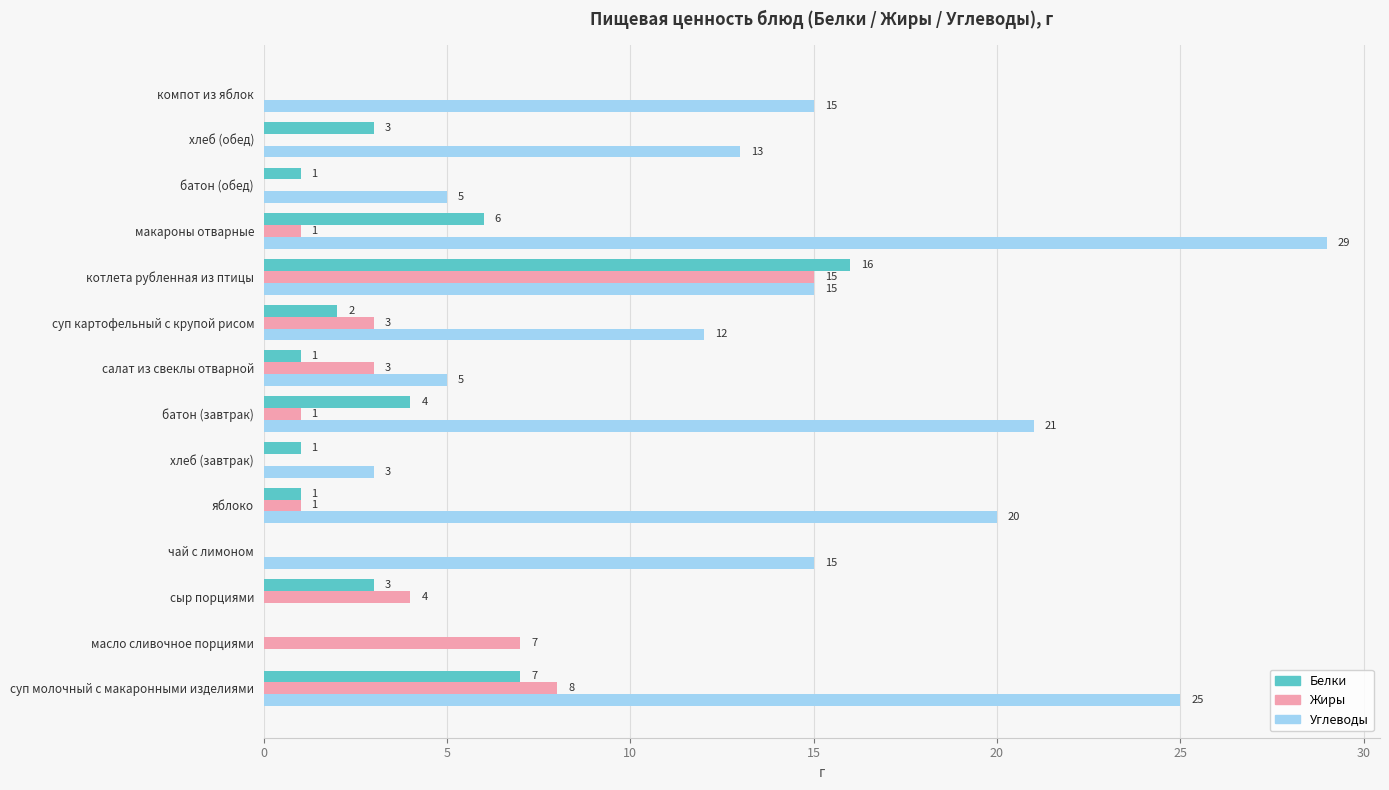

At which category is the sum across all series the highest?

котлета рубленная из птицы